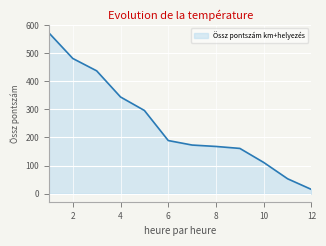

What is the difference between the maximum and minimum values?

557